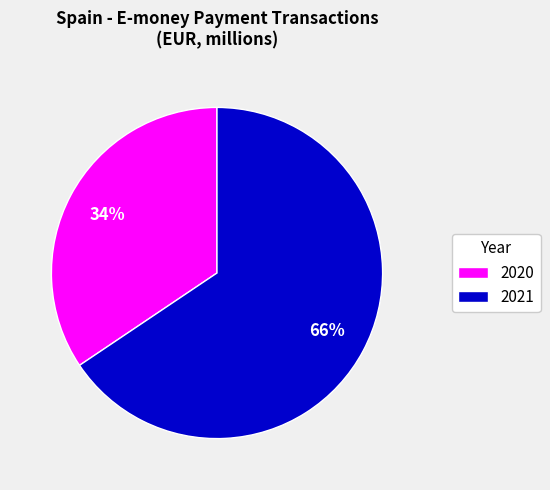

How many segments does this pie chart have?

2